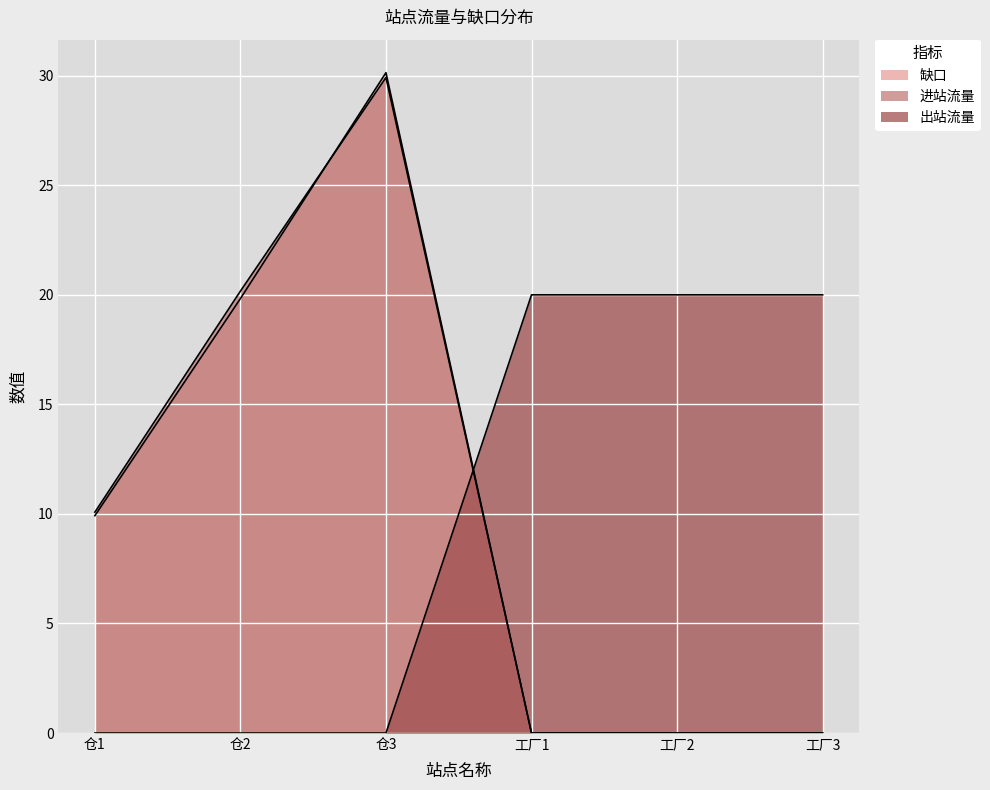

Reading left to right, what are all the values shown in this chart?

缺口: 仓1=9.9	仓2=19.8	仓3=30.1	工厂1=0.0	工厂2=0.0	工厂3=0.0
进站流量: 仓1=10.1	仓2=20.2	仓3=29.9	工厂1=0.0	工厂2=0.0	工厂3=0.0
出站流量: 仓1=0.0	仓2=0.0	仓3=0.0	工厂1=20.0	工厂2=20.0	工厂3=20.0